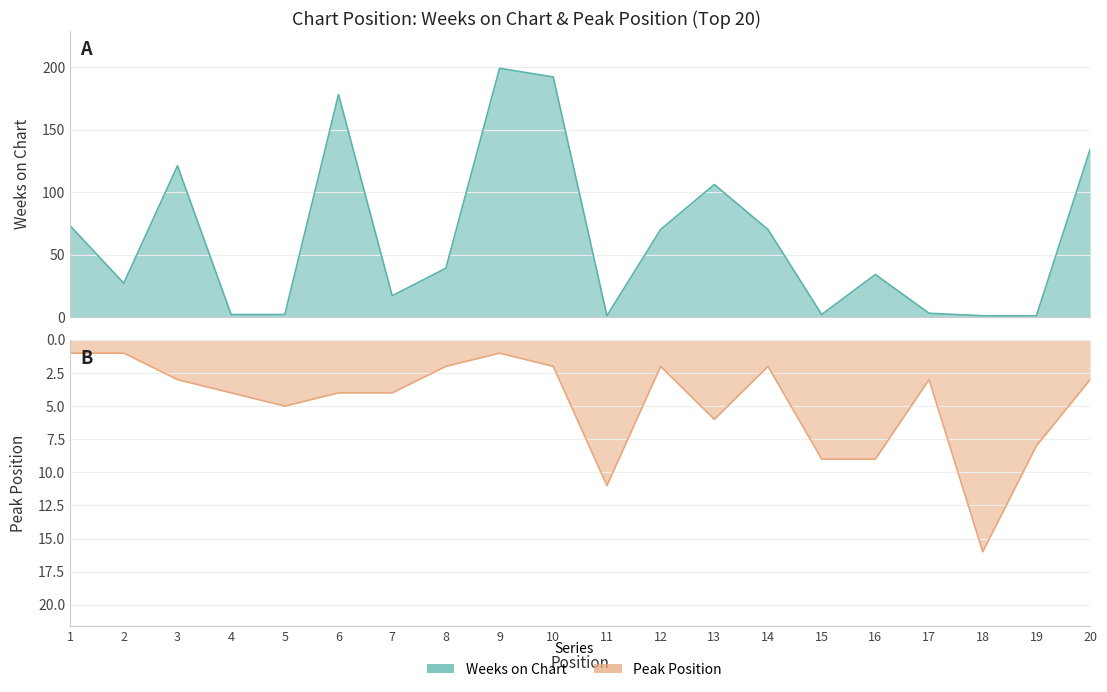

Reading right to left, transcribe all the data shown in this chart.

Weeks on Chart: 134	1	1	3	34	2	70	106	70	1	192	199	39	17	178	2	2	121	27	73
Peak Position: 3	8	16	3	9	9	2	6	2	11	2	1	2	4	4	5	4	3	1	1